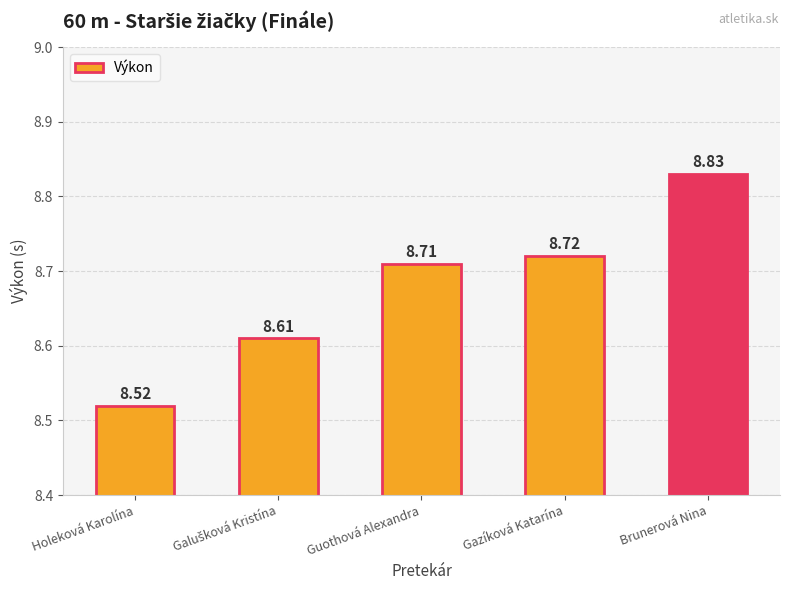

Is it true that the value at Holeková Karolína is 14.1?

False